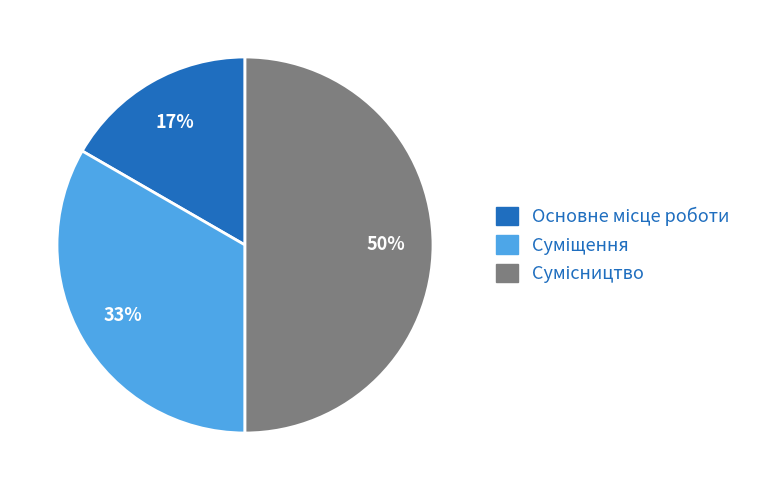

To the nearest percent, what is the average slice percentage?

33%